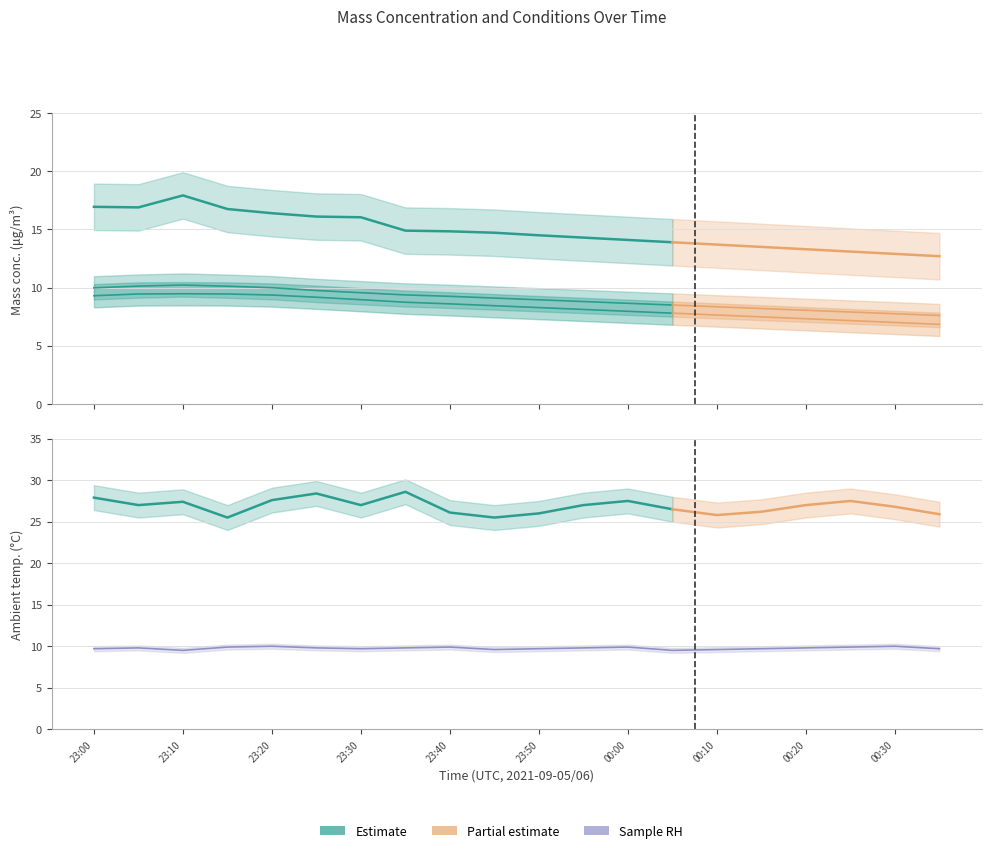

What value does the Mass conc X0 (μg/m³) series have at 00:15?

13.5